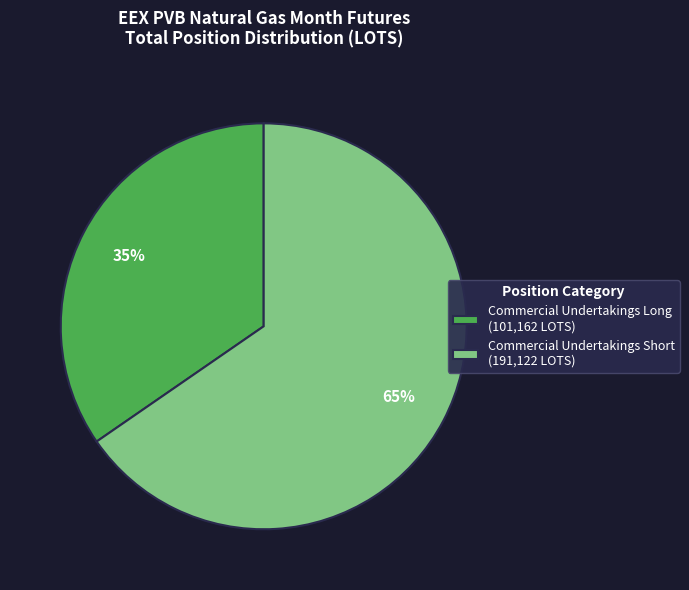

Which has a higher value, Commercial Undertakings Short (191,122 LOTS) or Commercial Undertakings Long (101,162 LOTS)?

Commercial Undertakings Short (191,122 LOTS)